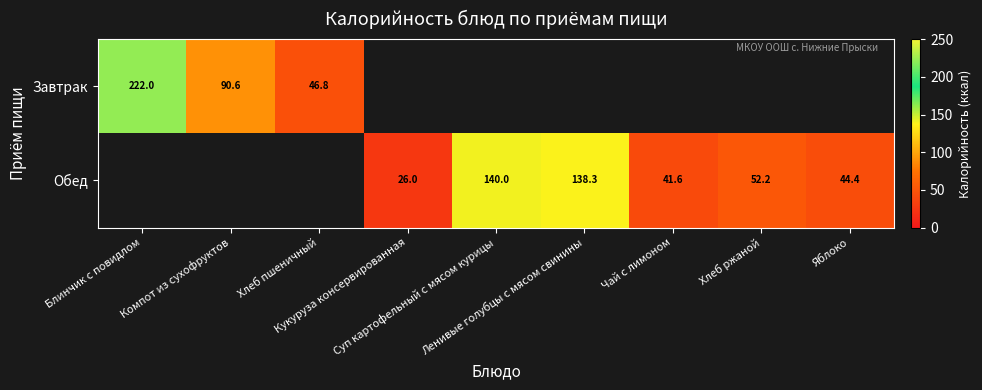

Is it true that Обед equals 138.3 at Ленивые голубцы с мясом свинины?

True